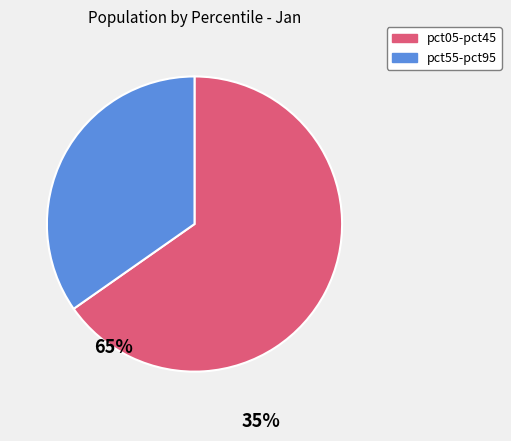

Approximately how many times larger is the value at pct55-pct95 compared to pct05-pct45?

0.5